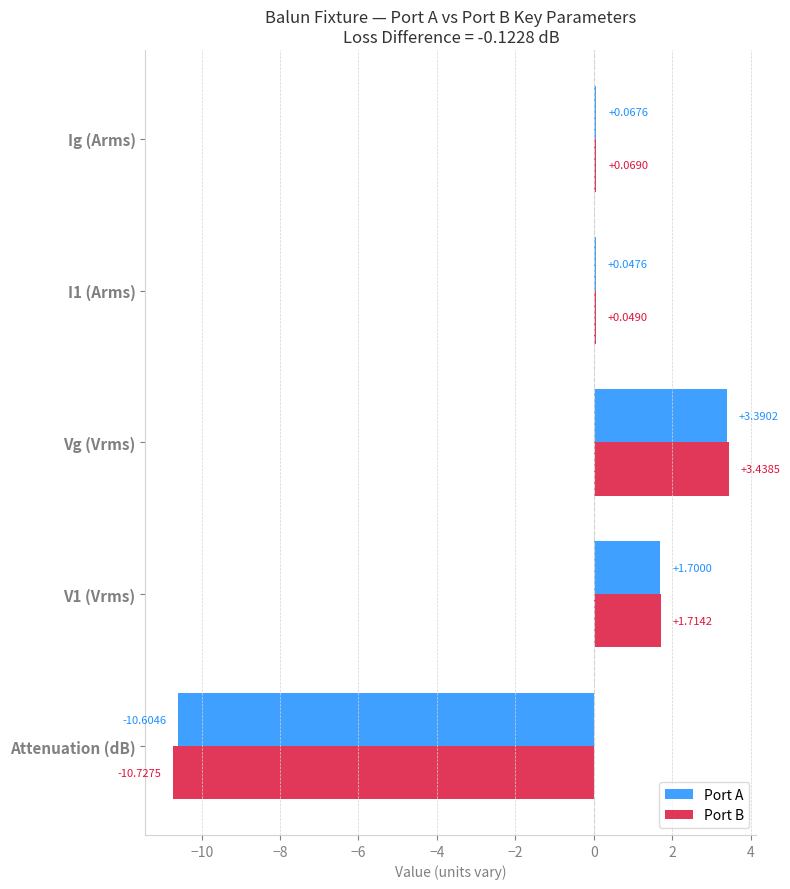

What is the minimum value shown in the chart?

-10.7